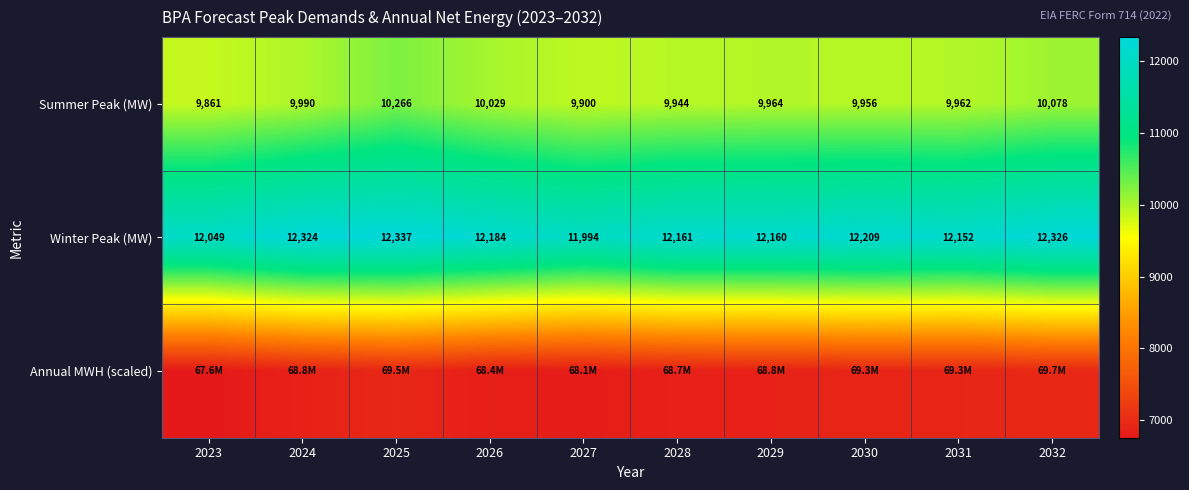

Is the value of Summer Peak (MW) at 2029 greater than the value of Winter Peak (MW) at 2027?

No